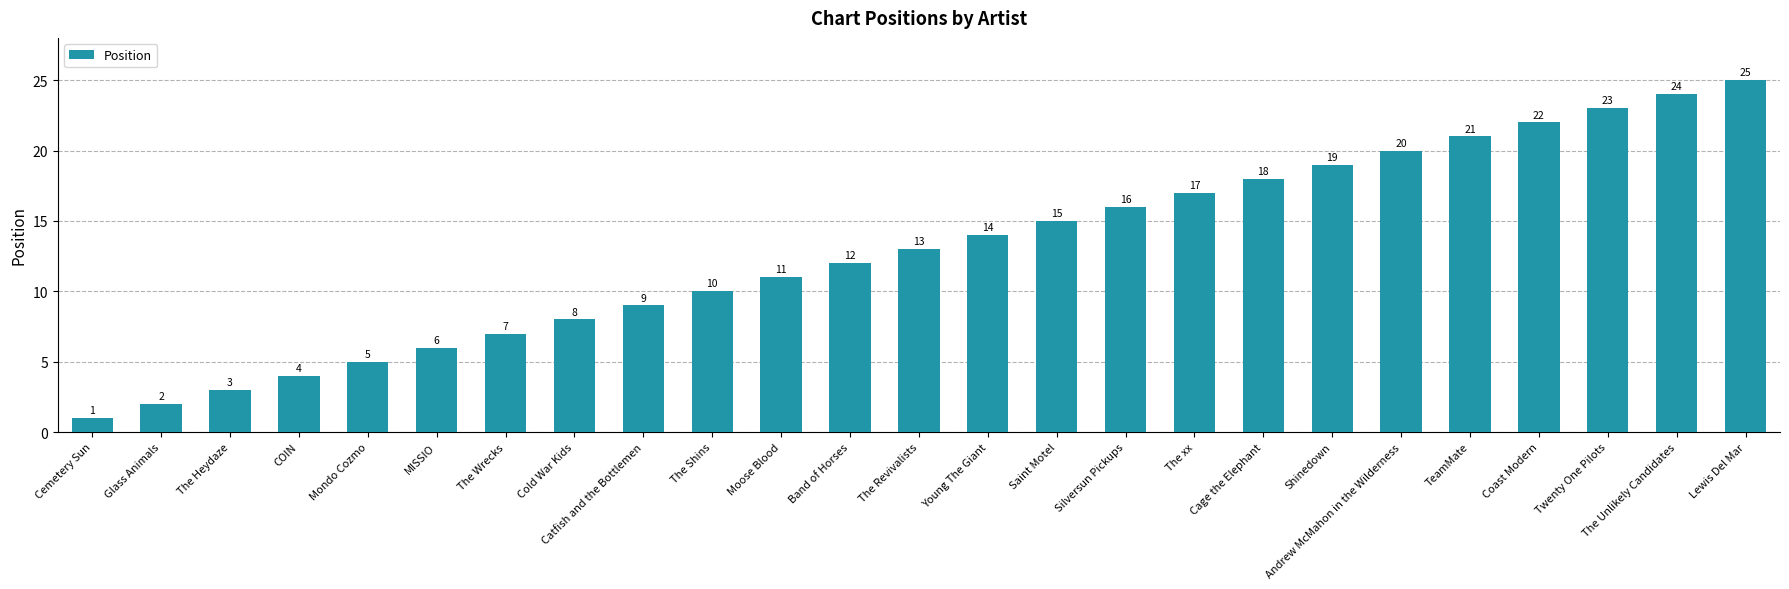

Approximately how many times larger is the value at Silversun Pickups compared to Cemetery Sun?

16.0